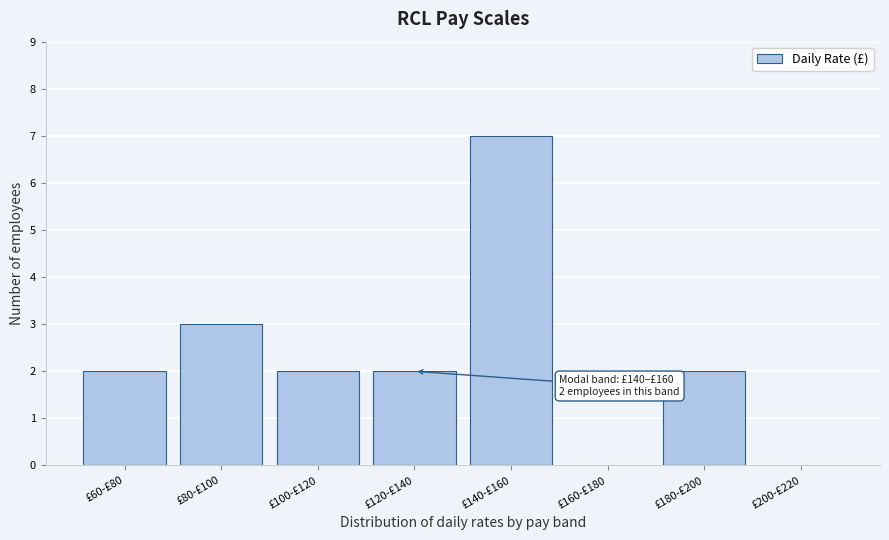

Reading left to right, extract all data points from this chart.

£60-£80=2	£80-£100=3	£100-£120=2	£120-£140=2	£140-£160=7	£160-£180=0	£180-£200=2	£200-£220=0